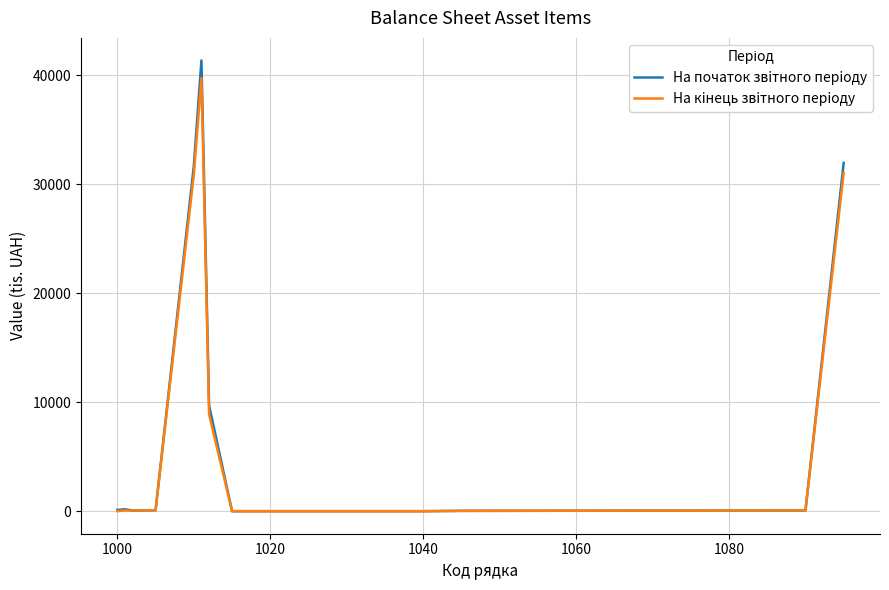

Which series has the largest range (max minus min)?

На початок звiтного перiоду